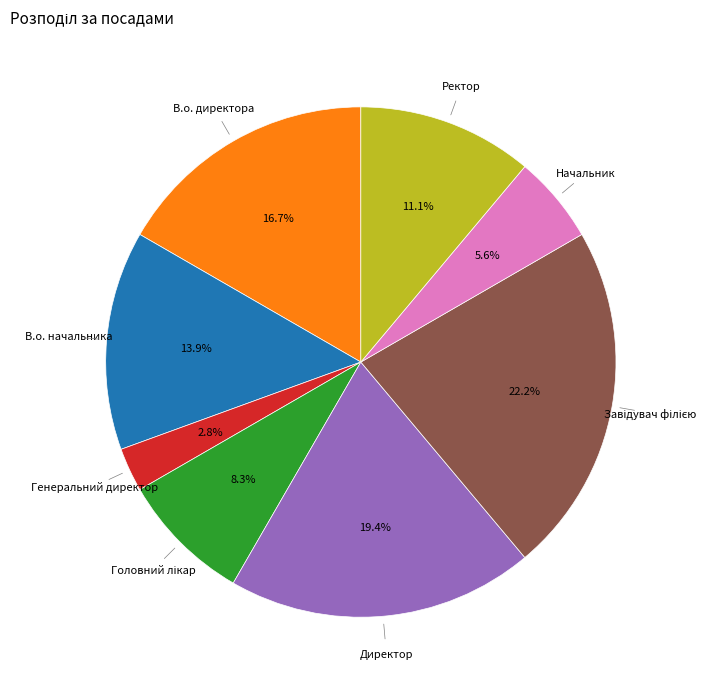

Is there a majority slice in this chart?

No